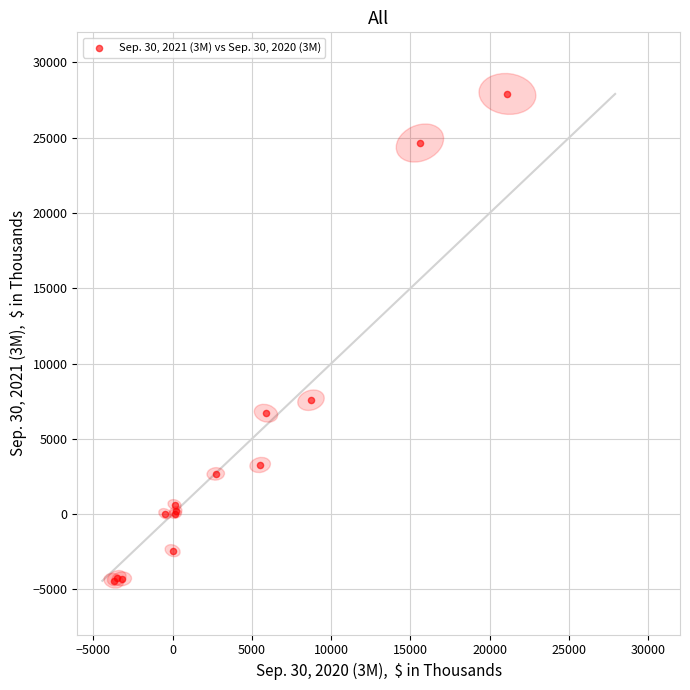

What Y value in the scatter plot is closest to 11737?

7563